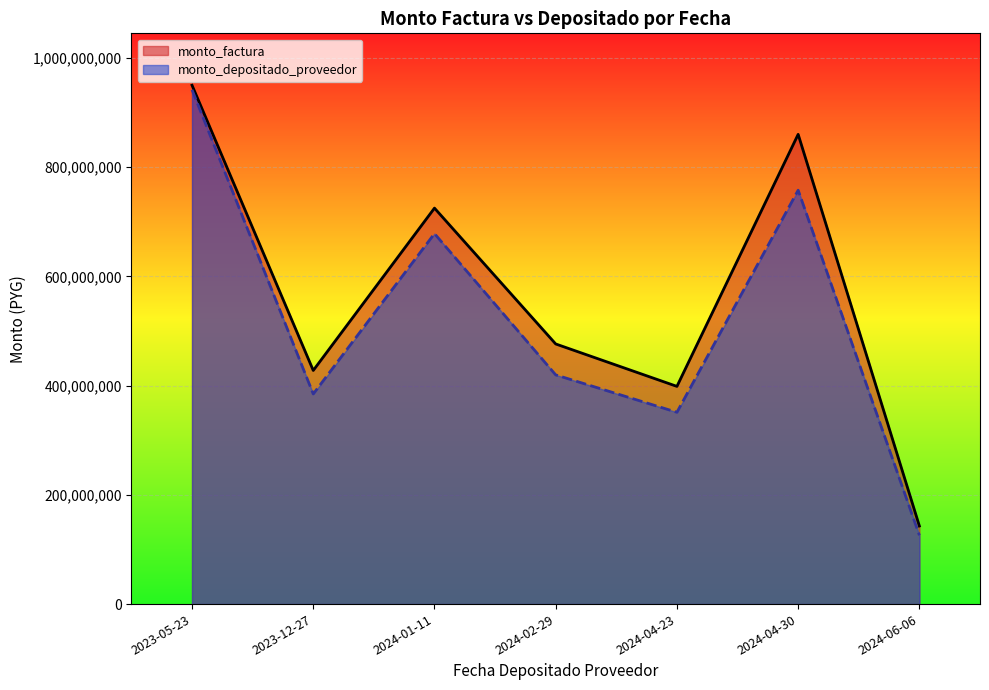

What are all the series names shown in the legend?

monto_factura, monto_depositado_proveedor